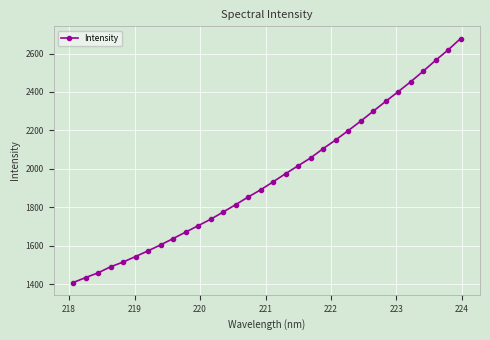

True or false: the data has more than 1 interior local peaks.

False